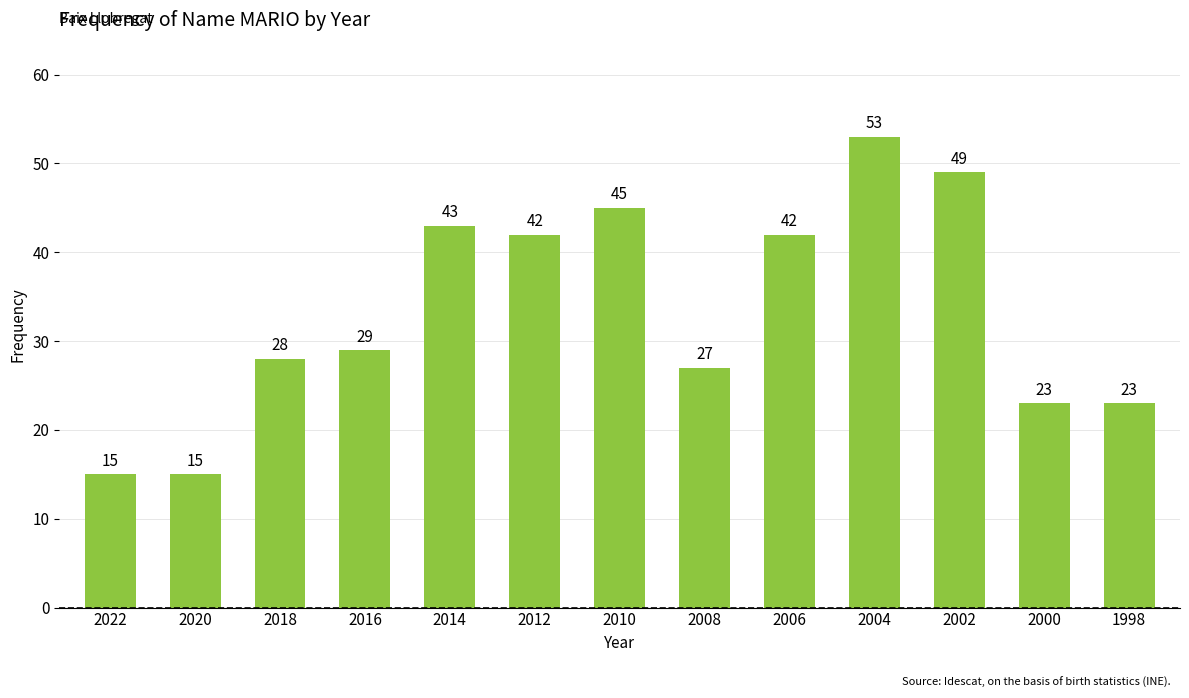

Count the number of categories in the chart.

13